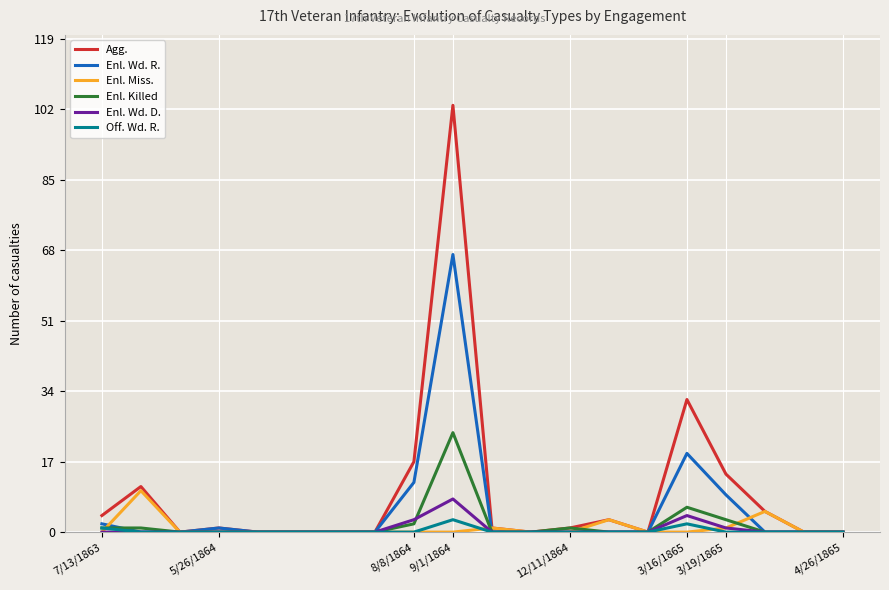

What is the maximum value for Enl. Miss.?

10